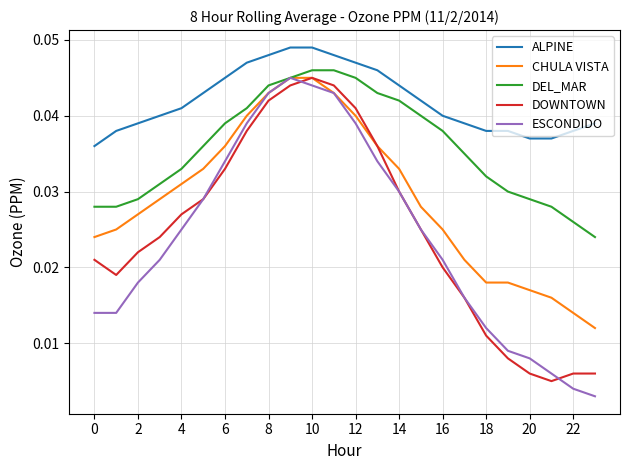

True or false: ESCONDIDO and ALPINE intersect in this chart.

False